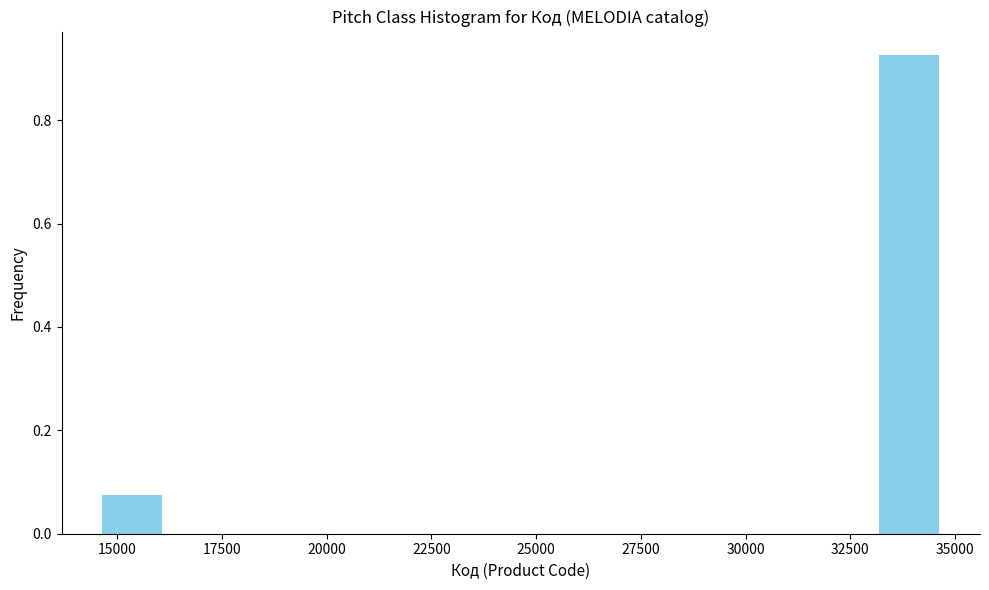

Read against the x-axis, roughly where is the centre of the tallest bar?

34000